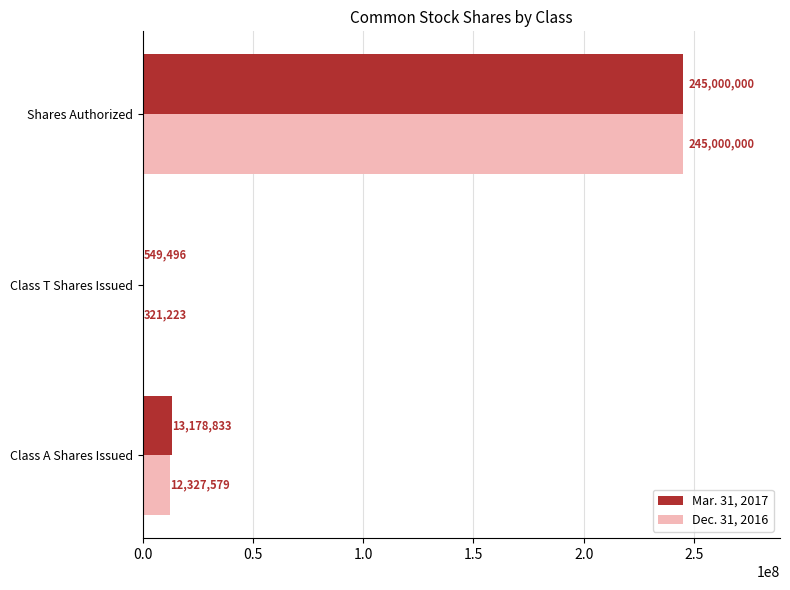

True or false: Dec. 31, 2016 has a value of 321223 at Class T Shares Issued.

True